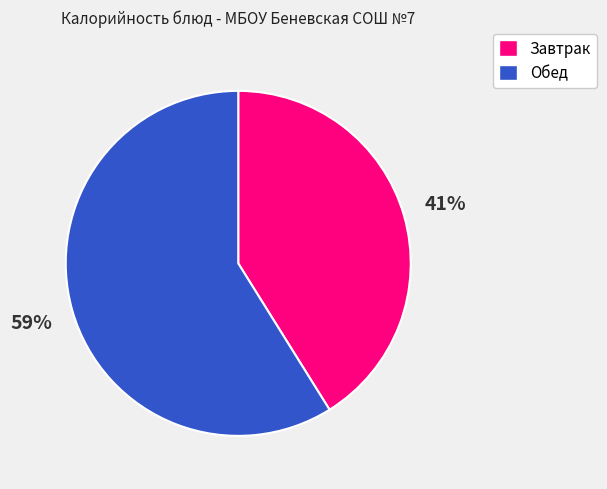

Do Завтрак and Обед together represent more than half of the pie?

Yes